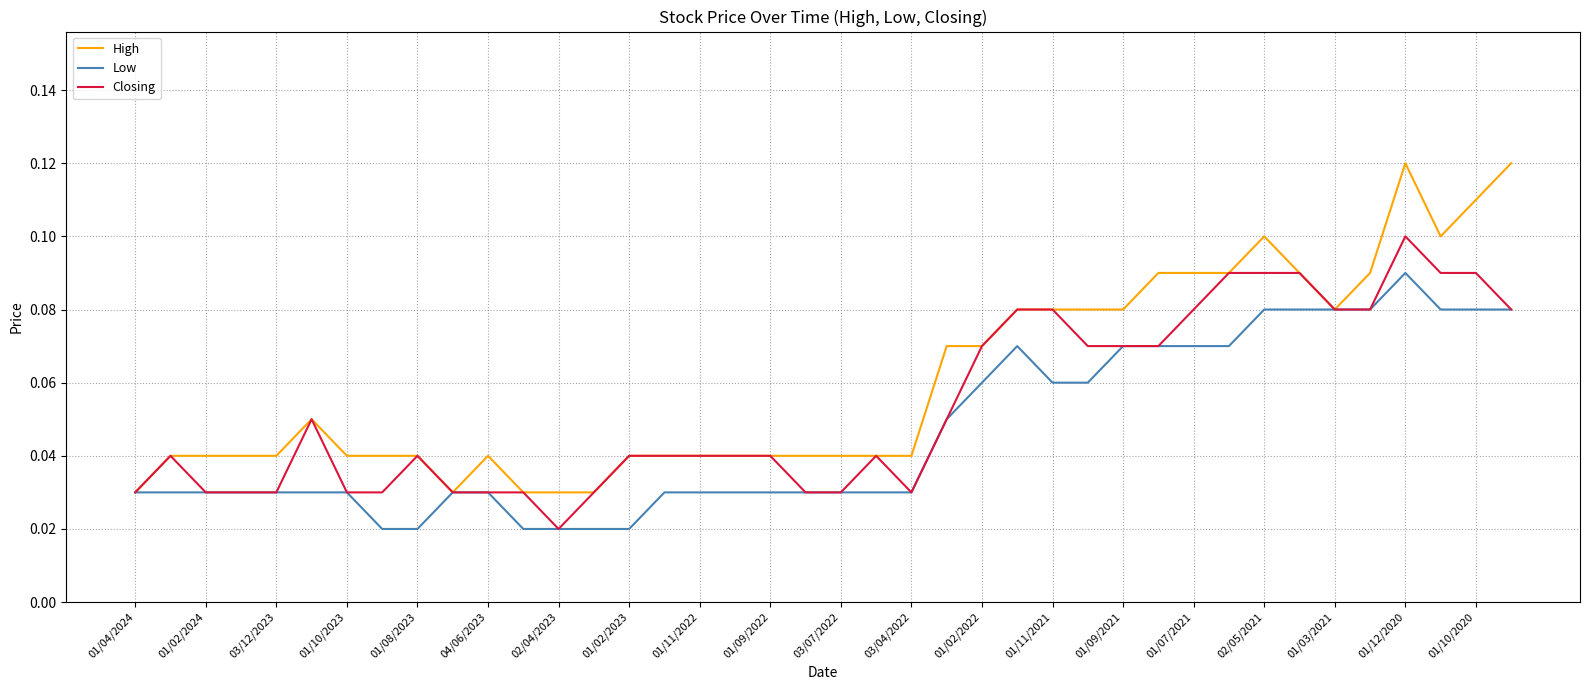

What is the sum of all Low values?

1.9